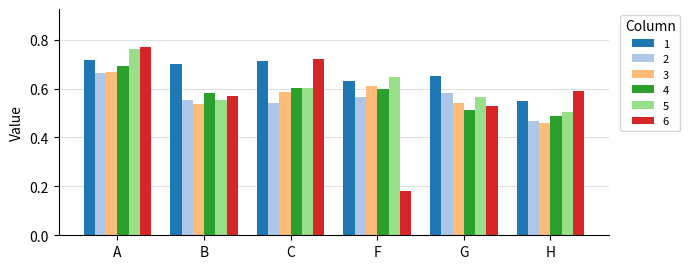

How many groups of bars are there?

6